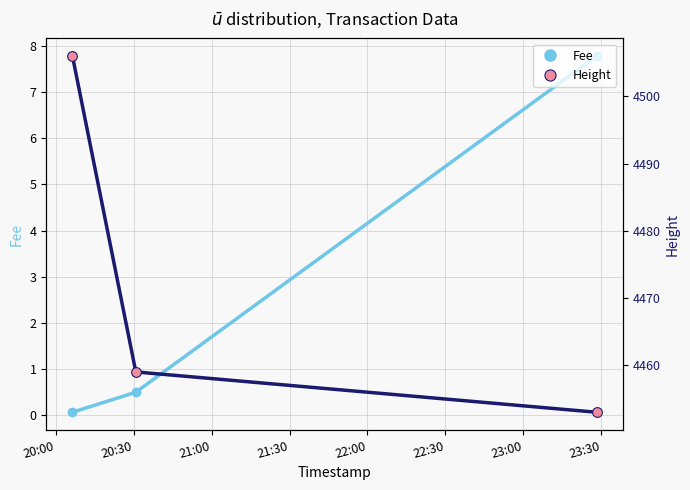

What is the minimum value shown in the chart?

0.1